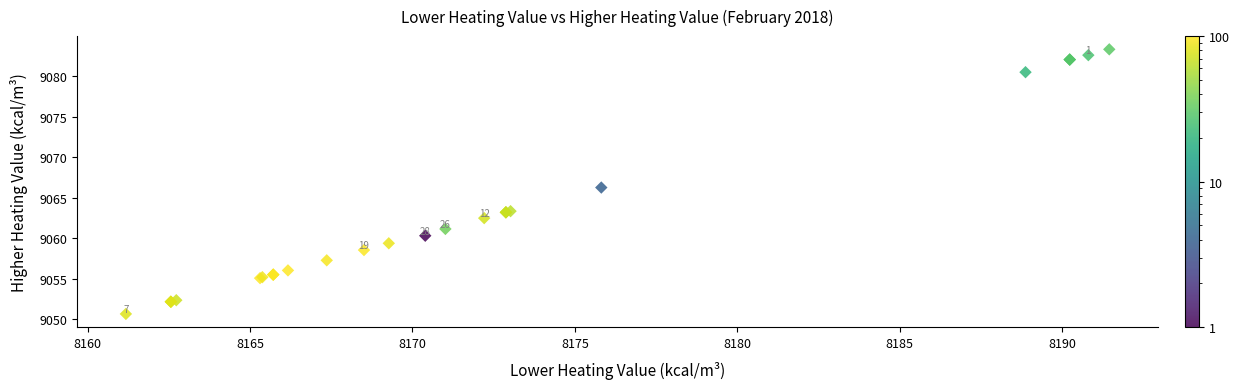

What Y value in the scatter plot is closest to 9067?

9066.3